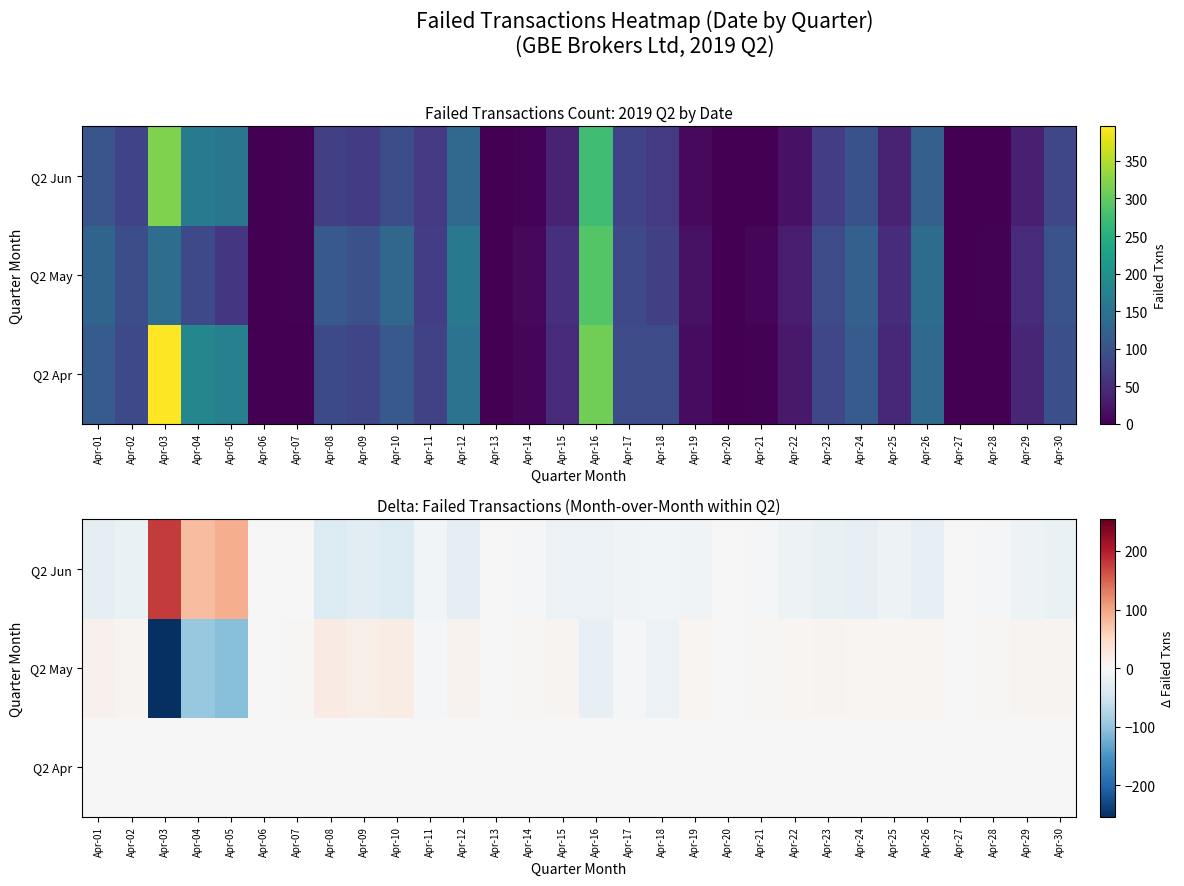

What is the smallest value displayed?

-254